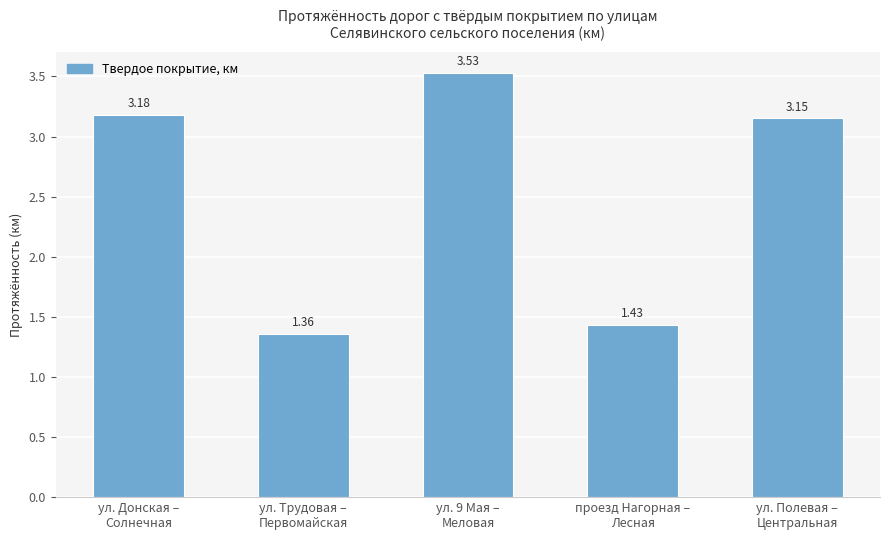

List the labels in order of value, largest first.

ул. 9 Мая –
Меловая, ул. Донская –
Солнечная, ул. Полевая –
Центральная, проезд Нагорная –
Лесная, ул. Трудовая –
Первомайская